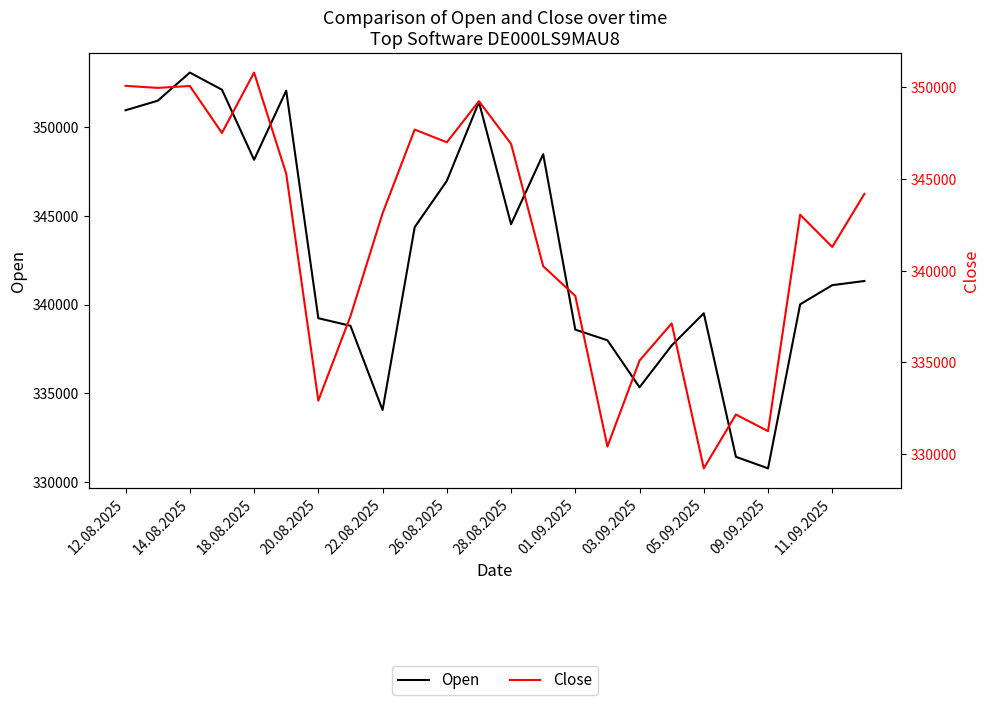

What are all the series names shown in the legend?

Open, Close